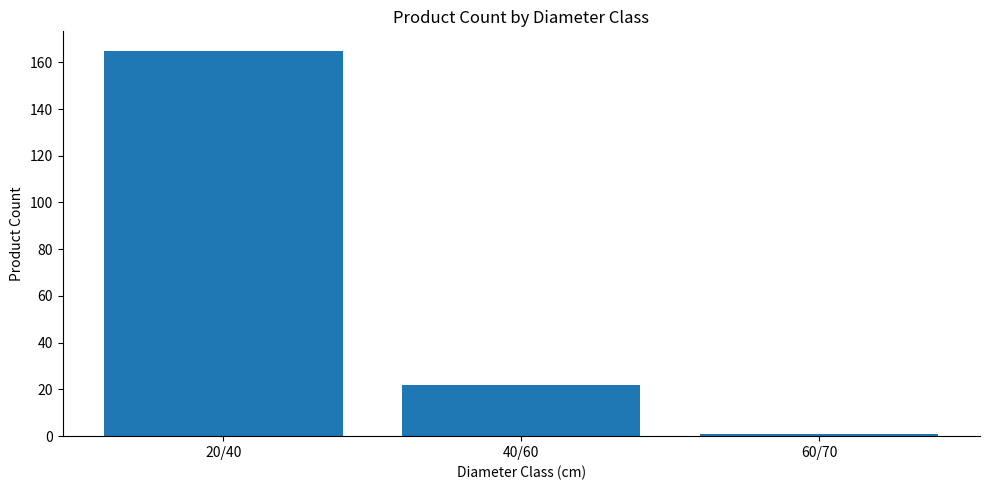

What position from the left is 40/60?

2